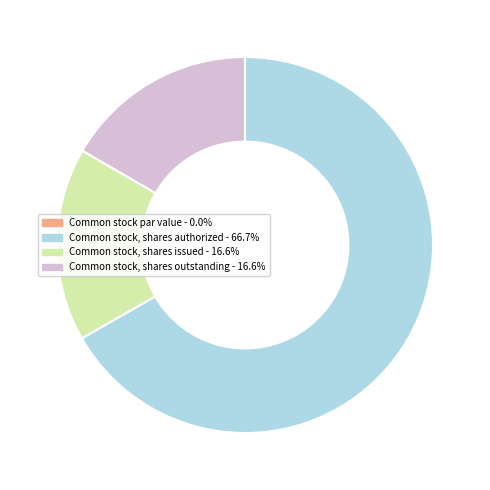

Combined, do Common stock, shares outstanding and Common stock, shares authorized account for over 50%?

Yes